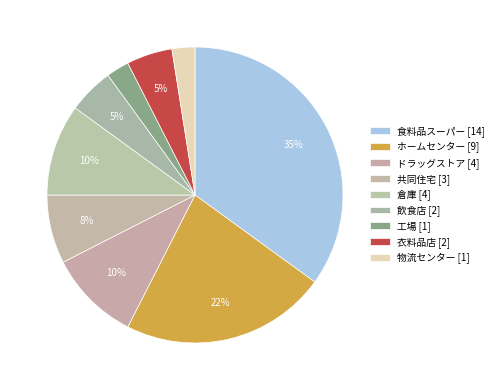

Count the number of slices in the pie.

9